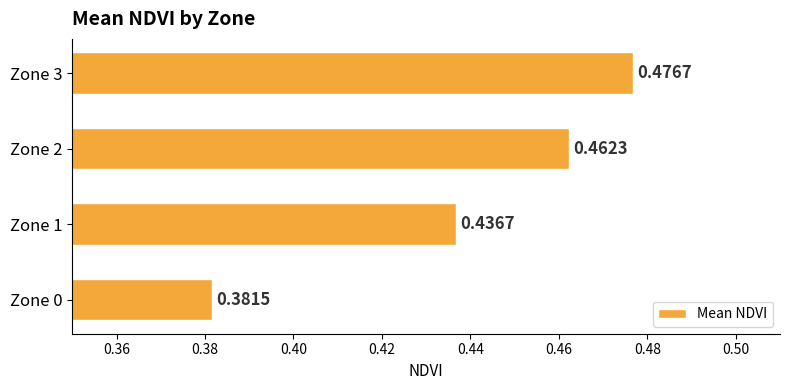

What is the sum of the values at Zone 1 and Zone 2?

0.9